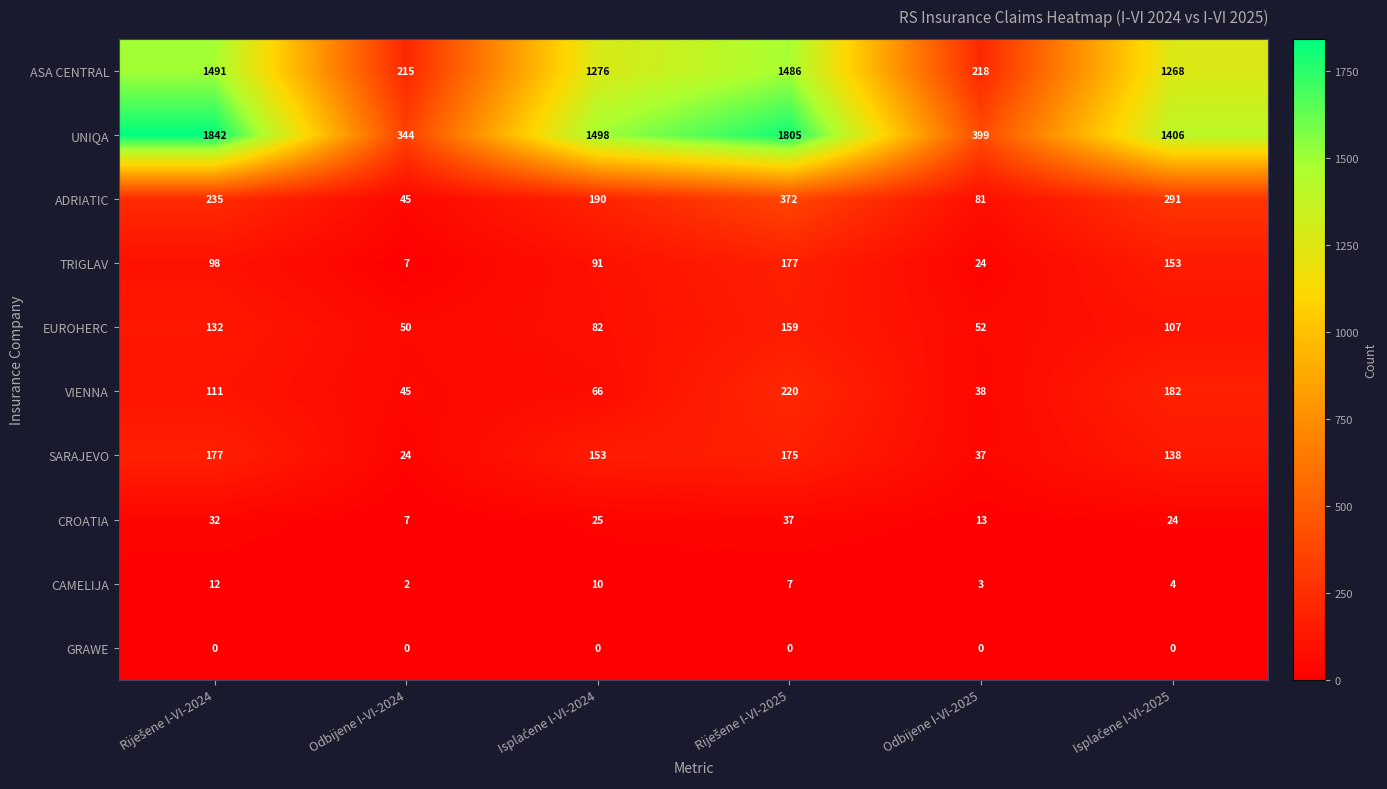

What is the greatest value displayed?

1842